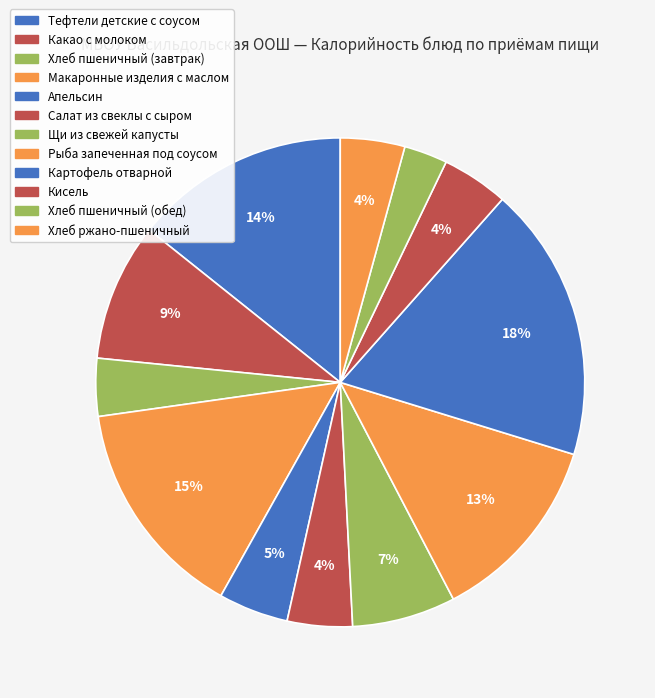

How much of the chart is everything except Апельсин?

95.4%